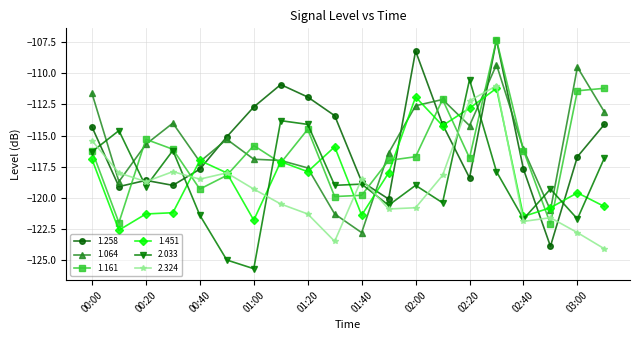

What is the greatest value displayed?

-107.3